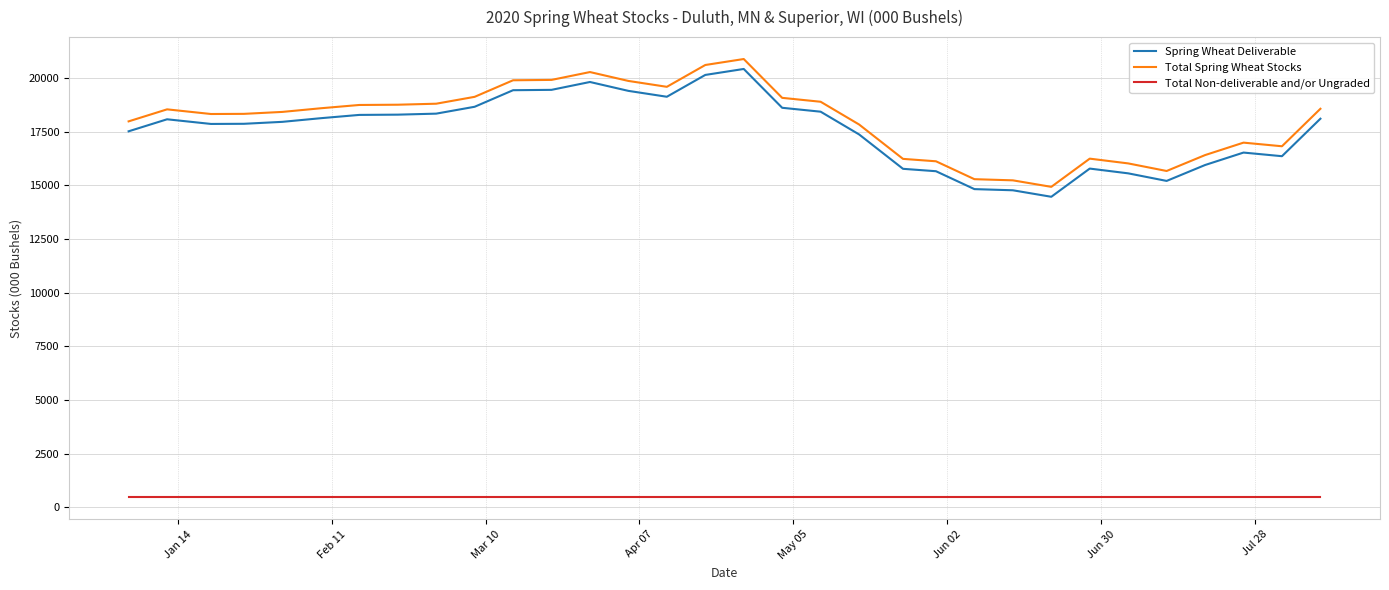

True or false: Total Non-deliverable and/or Ungraded and Spring Wheat Deliverable intersect in this chart.

False